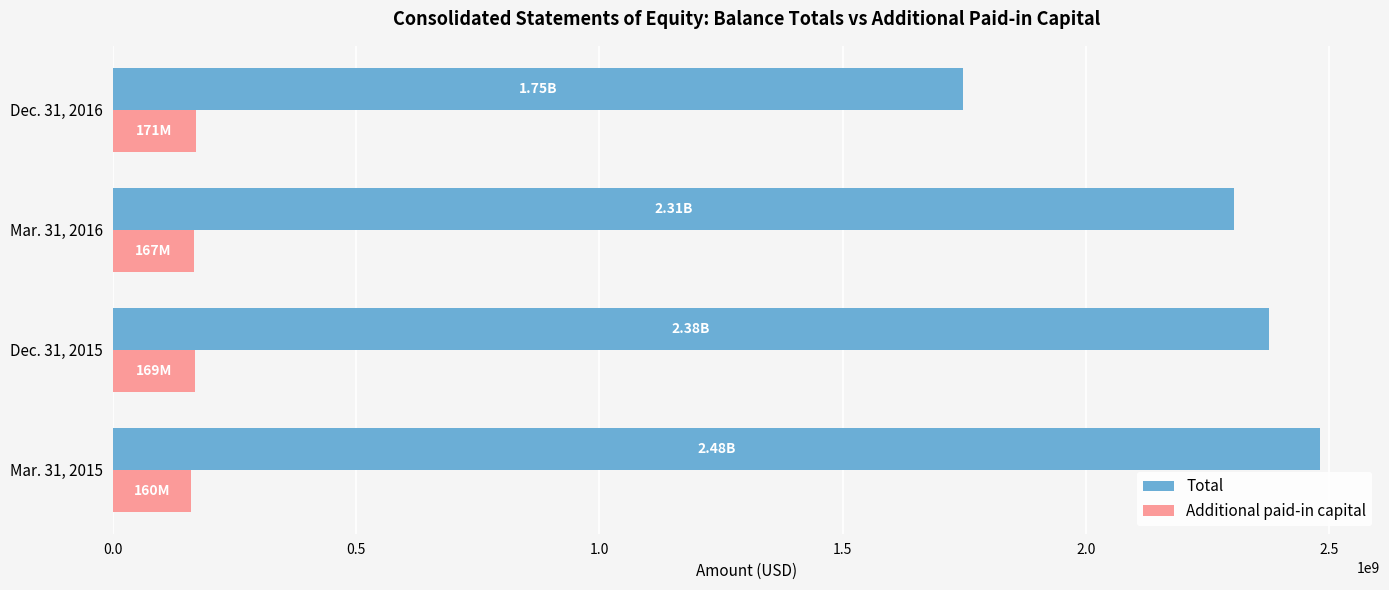

How many Additional paid-in capital values are between 166604000 and 171018000?

3